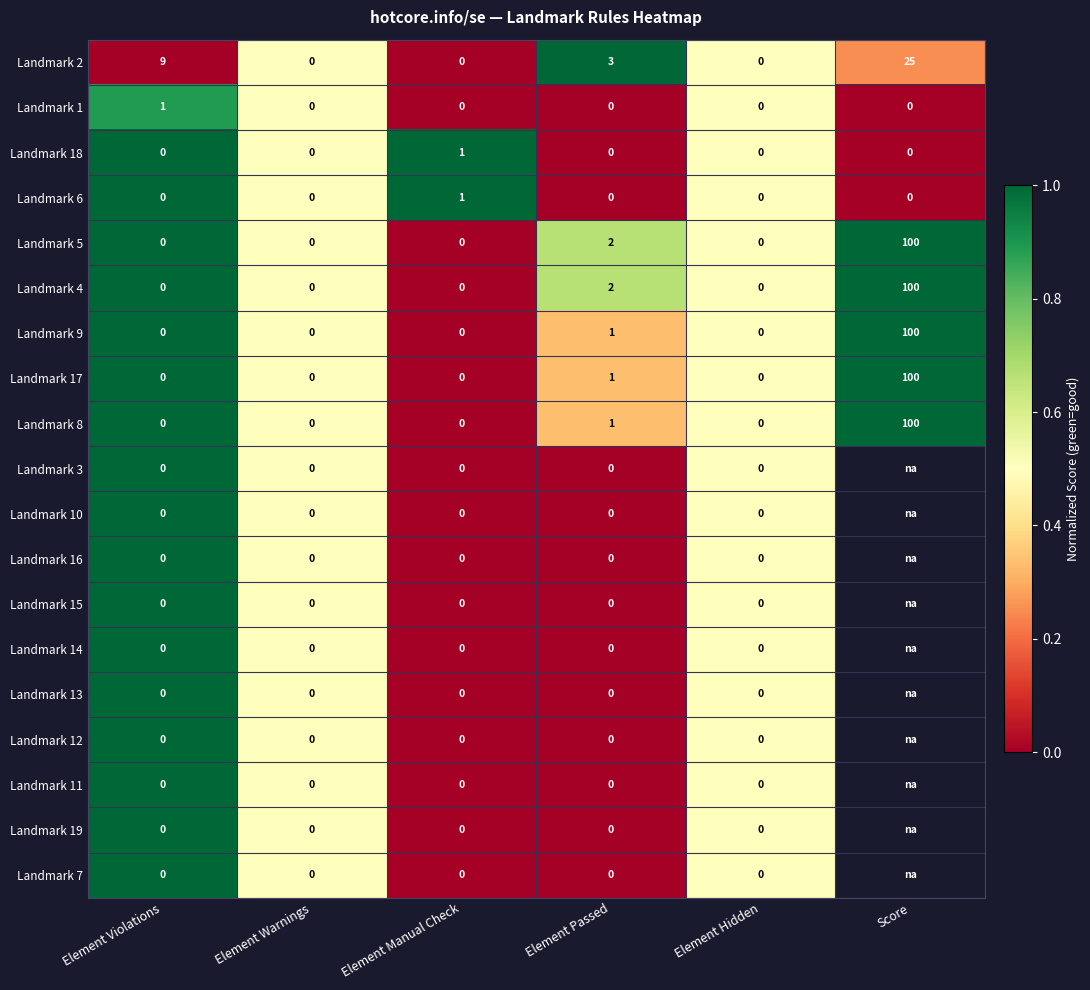

The value of Landmark 8 at Element Passed is 1. True or false?

True